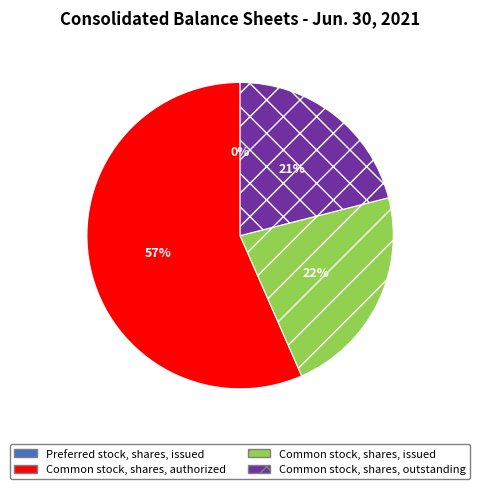

Do Common stock, shares, issued and Common stock, shares, outstanding together represent more than half of the pie?

No